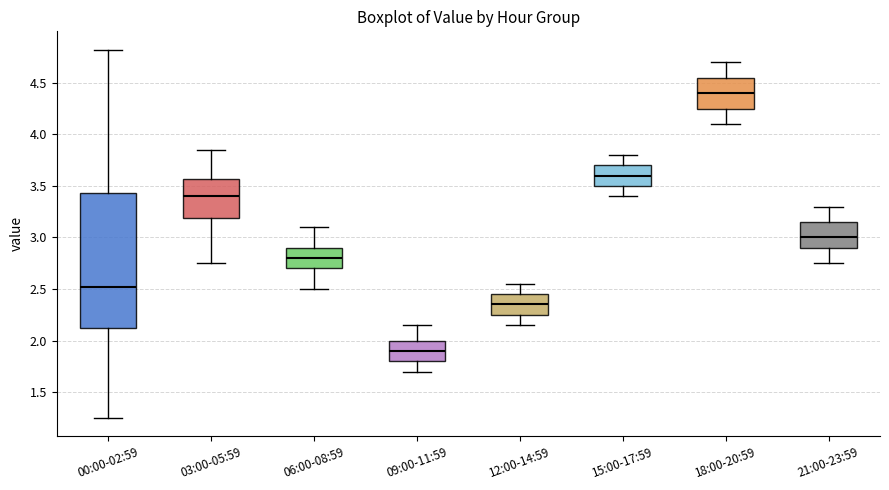

Reading left to right, read every box against the y-axis: the position of its median line, the range the box covers, and the ends of its whiskers. The values are not printed on the chart, so give them approximately, as read against the axis.

00:00-02:59: median 2.50, box 2.10 to 3.45, whiskers 1.25 to 4.80
03:00-05:59: median 3.40, box 3.20 to 3.55, whiskers 2.75 to 3.85
06:00-08:59: median 2.80, box 2.70 to 2.90, whiskers 2.50 to 3.10
09:00-11:59: median 1.90, box 1.80 to 2.00, whiskers 1.70 to 2.15
12:00-14:59: median 2.35, box 2.25 to 2.45, whiskers 2.15 to 2.55
15:00-17:59: median 3.60, box 3.50 to 3.70, whiskers 3.40 to 3.80
18:00-20:59: median 4.40, box 4.25 to 4.55, whiskers 4.10 to 4.70
21:00-23:59: median 3.00, box 2.90 to 3.15, whiskers 2.75 to 3.30